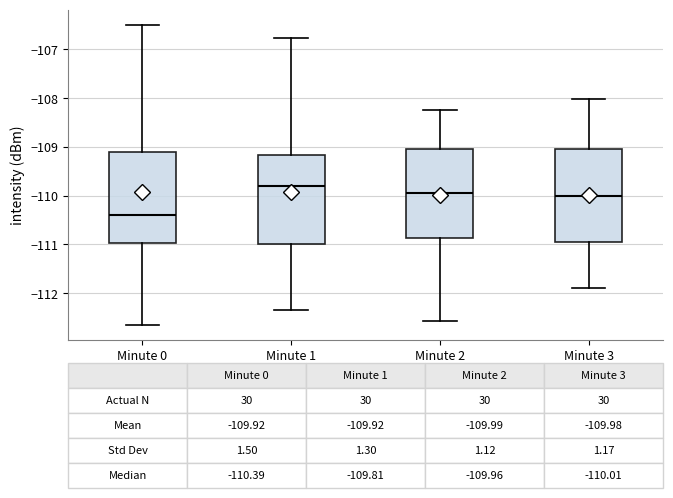

Which box has the highest median line?

Minute 1